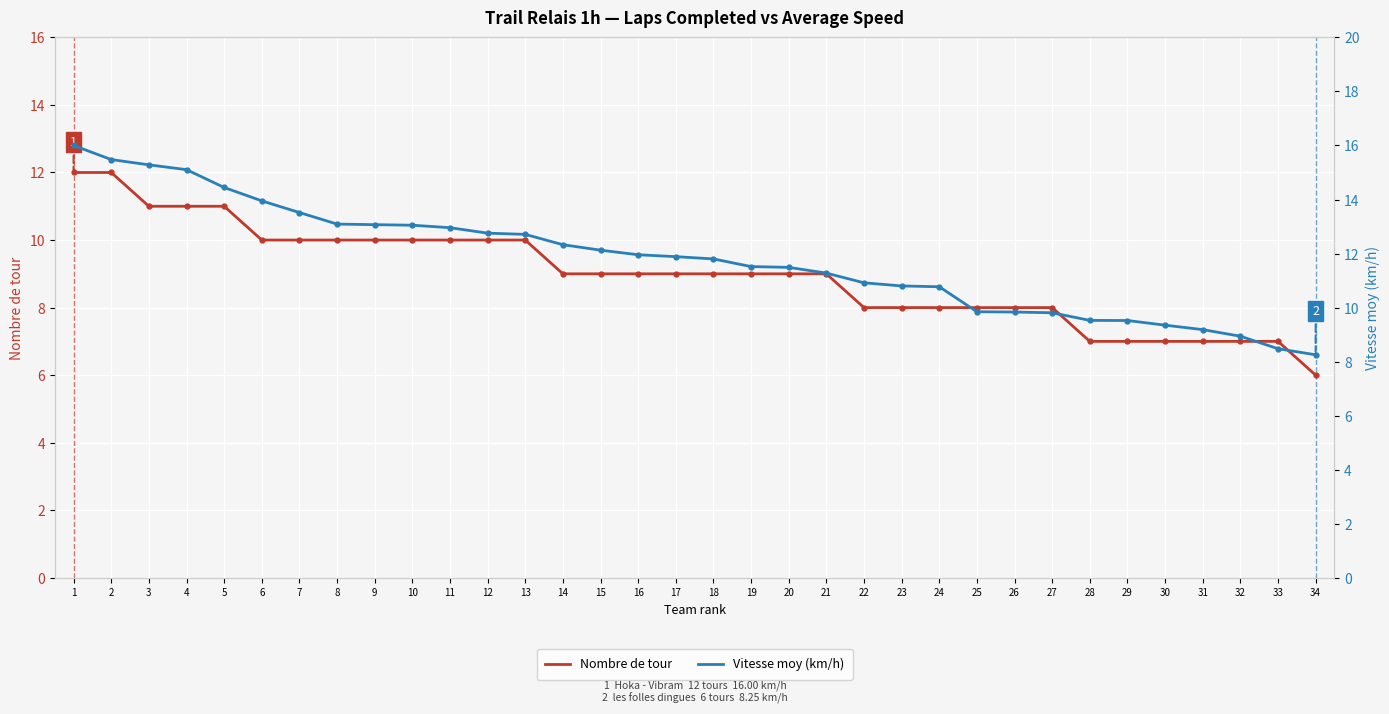

Count the number of categories in the chart.

34